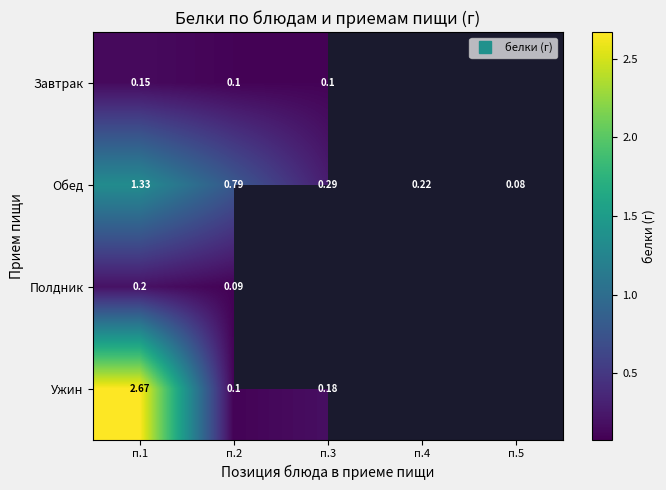

True or false: Завтрак has a value of 0.1 at п.2.

True